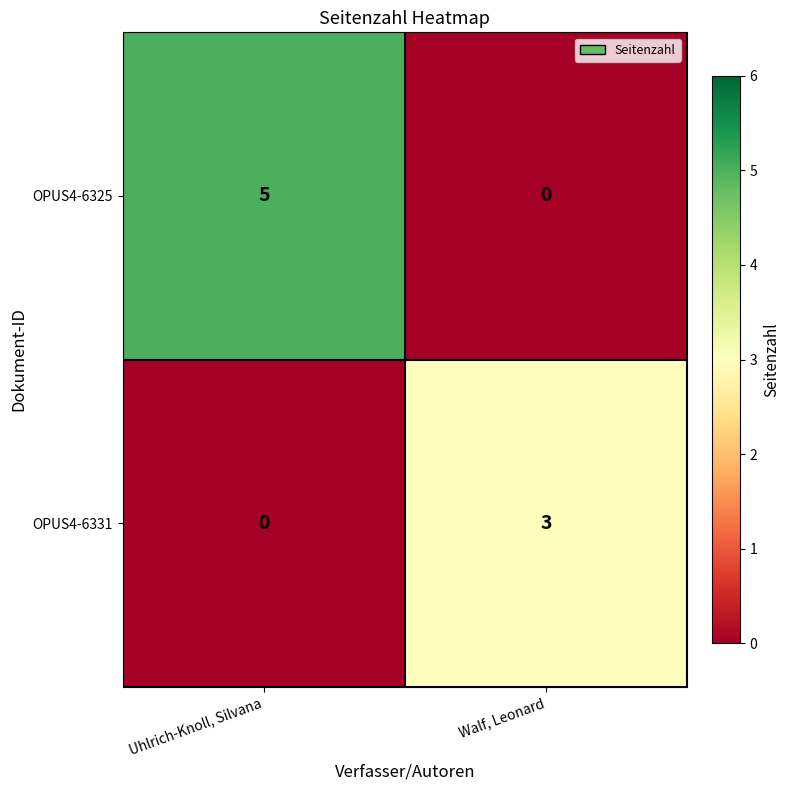

List the series in order of their peak value, highest first.

OPUS4-6325, OPUS4-6331